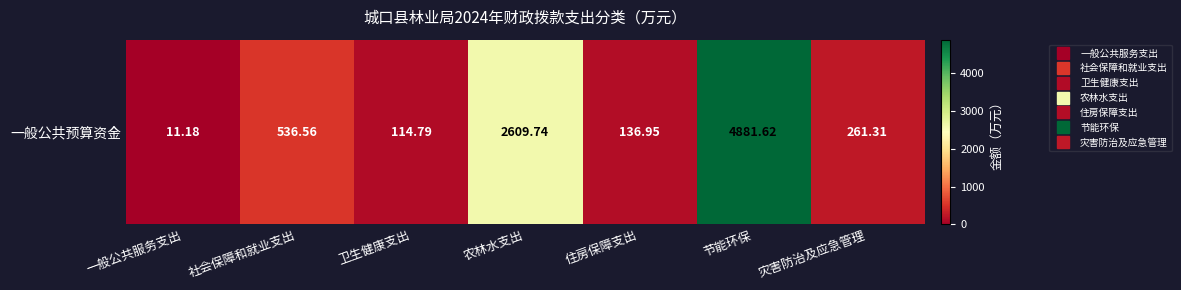

The value at 住房保障支出 is 84.4. True or false?

False